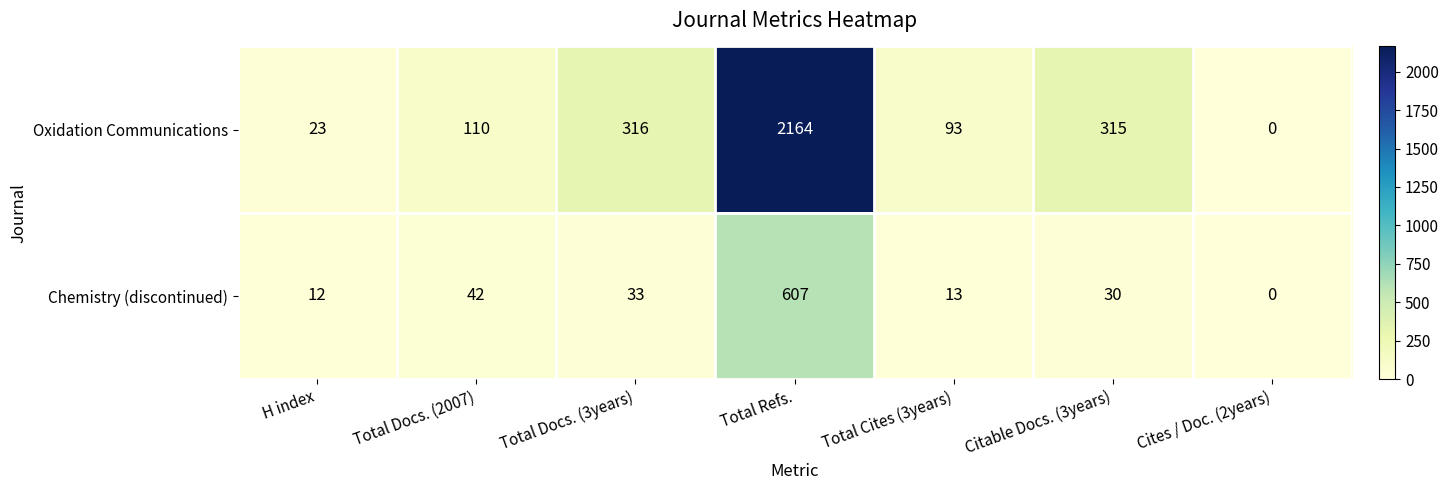

The Oxidation Communications series shows 1378 at Total Refs.. True or false?

False